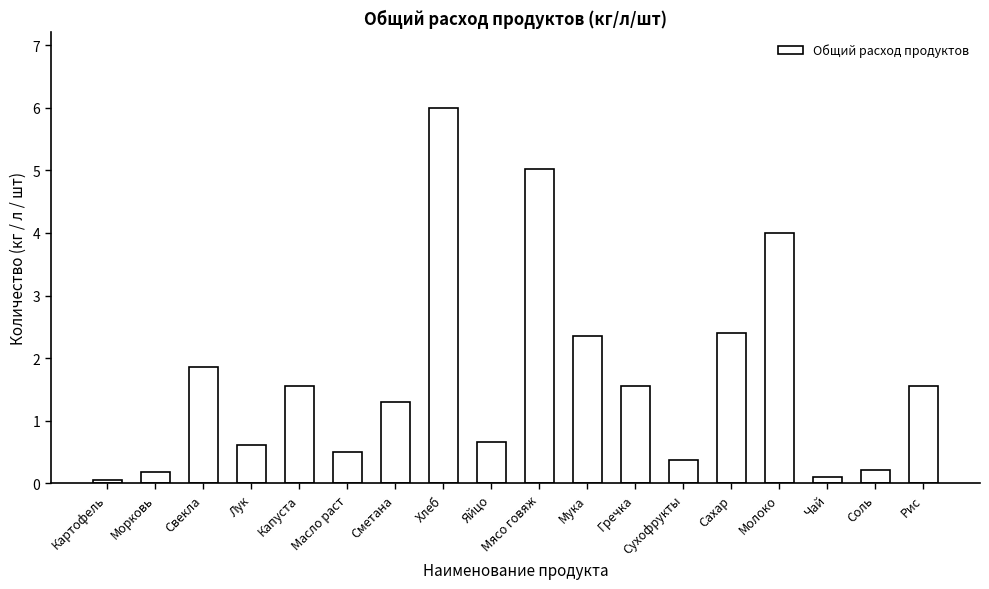

What is the label of the 12th bar from the right?

Сметана